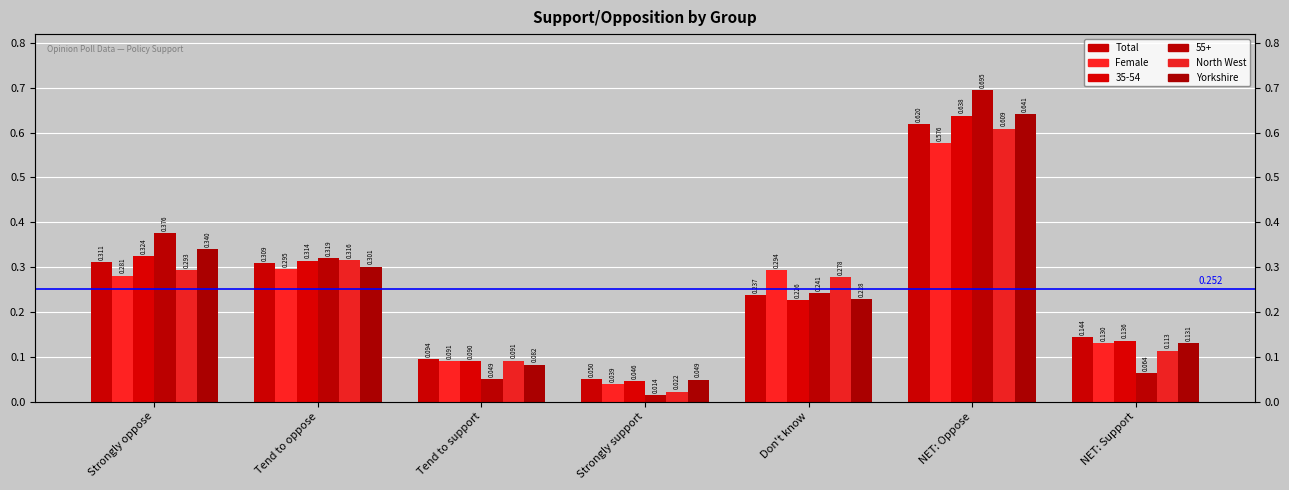

What is the value of the Total bar at the 1st from the left?

0.3